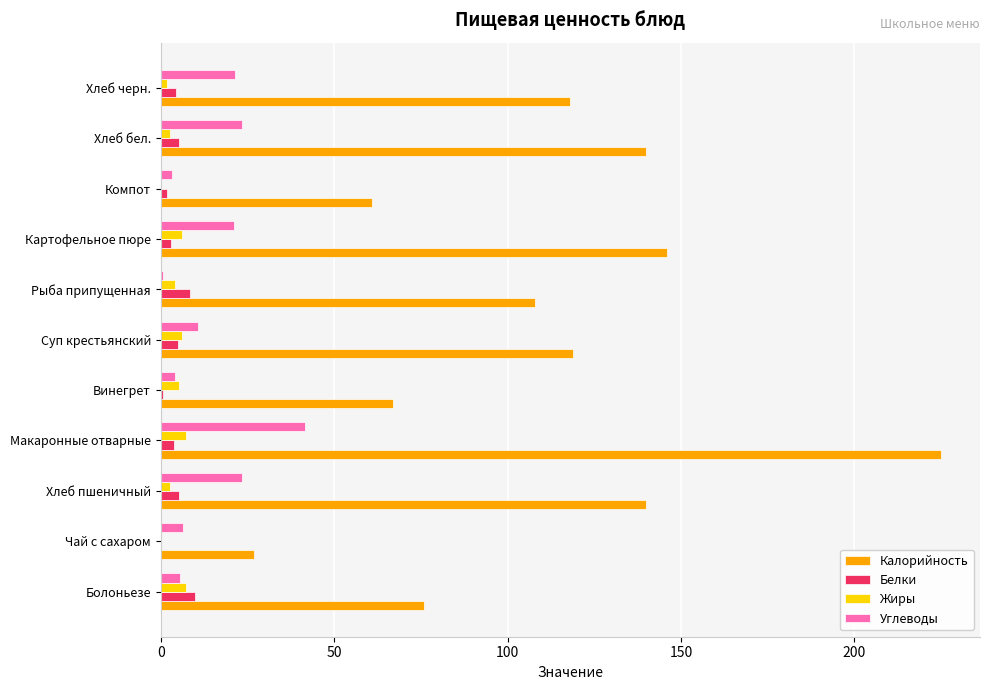

Read the Углеводы value at Суп крестьянский.

10.7